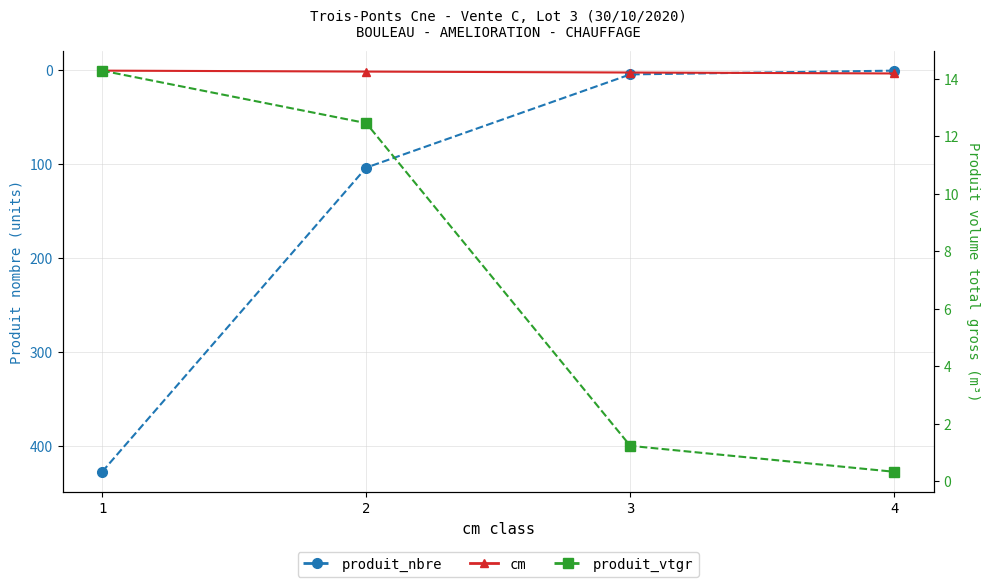

What is the value of the cm point at the 4th from the left?

4.0